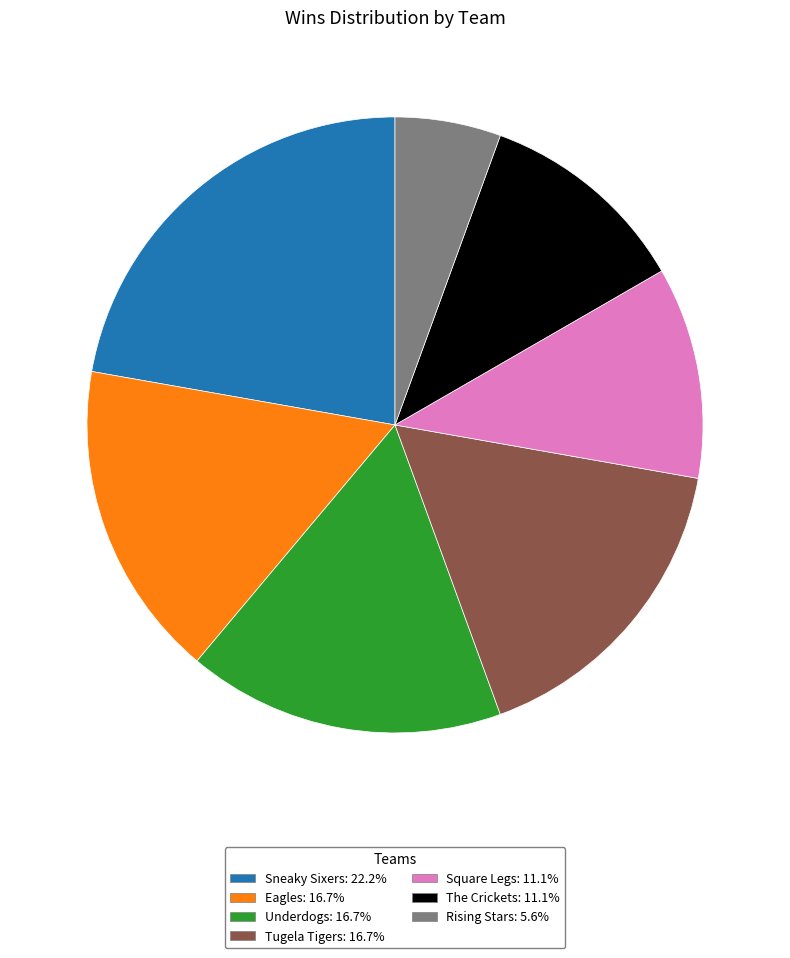

Do Square Legs: 11.1% and Underdogs: 16.7% together represent more than half of the pie?

No